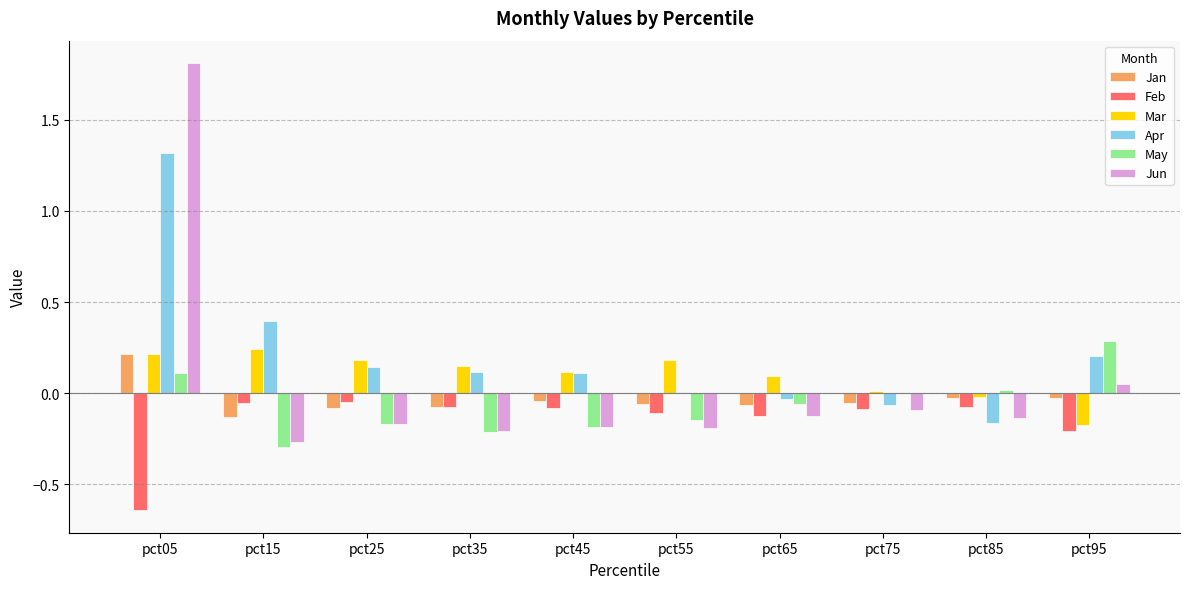

Are the bars horizontal?

No